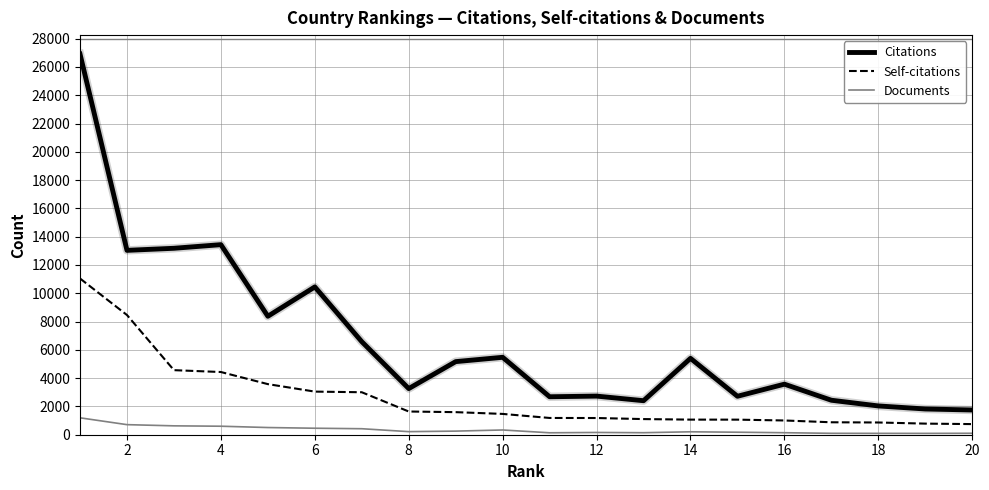

Which series has the largest range (max minus min)?

Citations